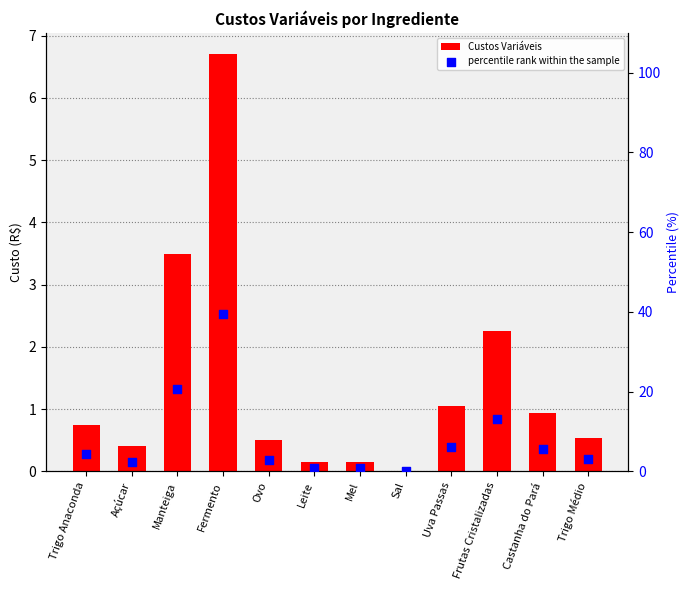

Which series reaches the minimum Y coordinate?

Custos Variáveis